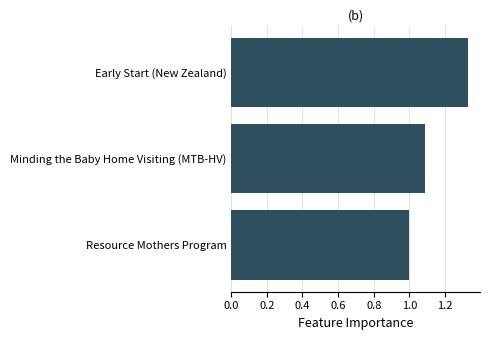

Is it true that the value at Early Start (New Zealand) is 1.9?

False